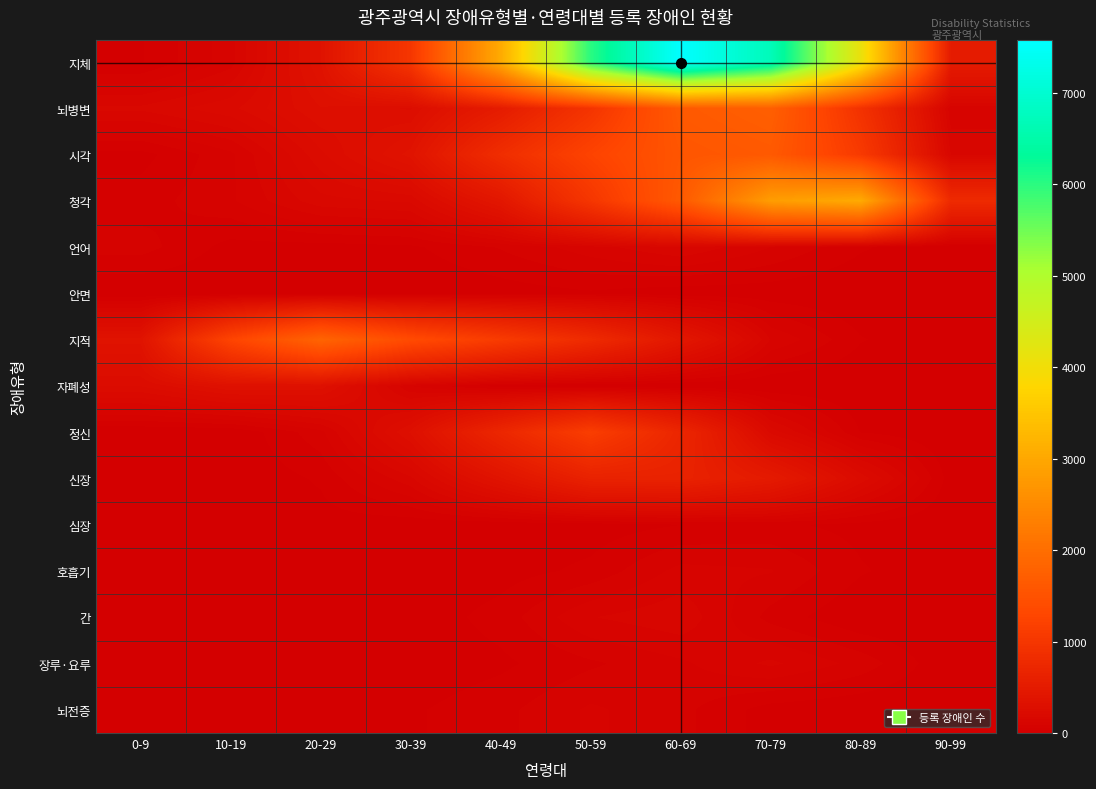

What is the total value across all series at 50-59?

12223